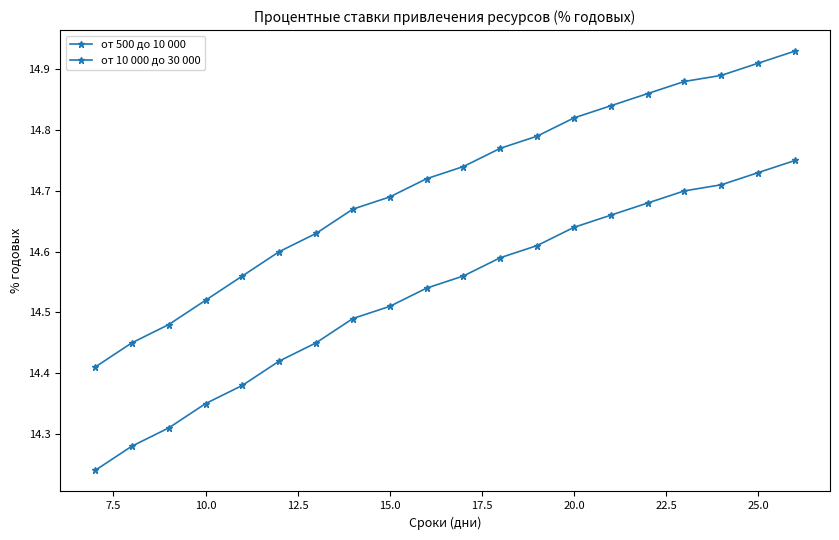

Does the chart have visible grid lines?

No